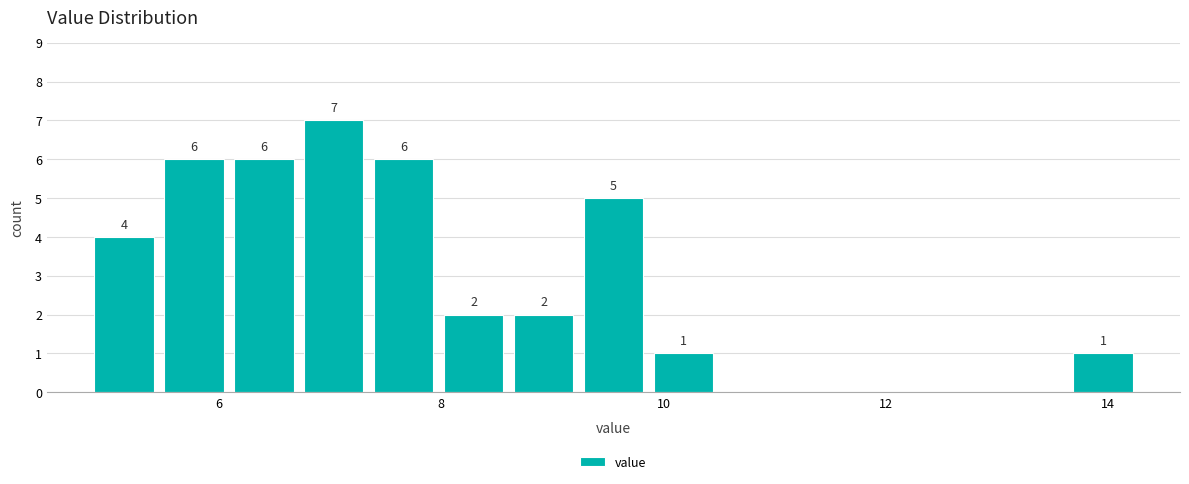

Read against the x-axis, roughly where is the centre of the tallest bar?

7.0